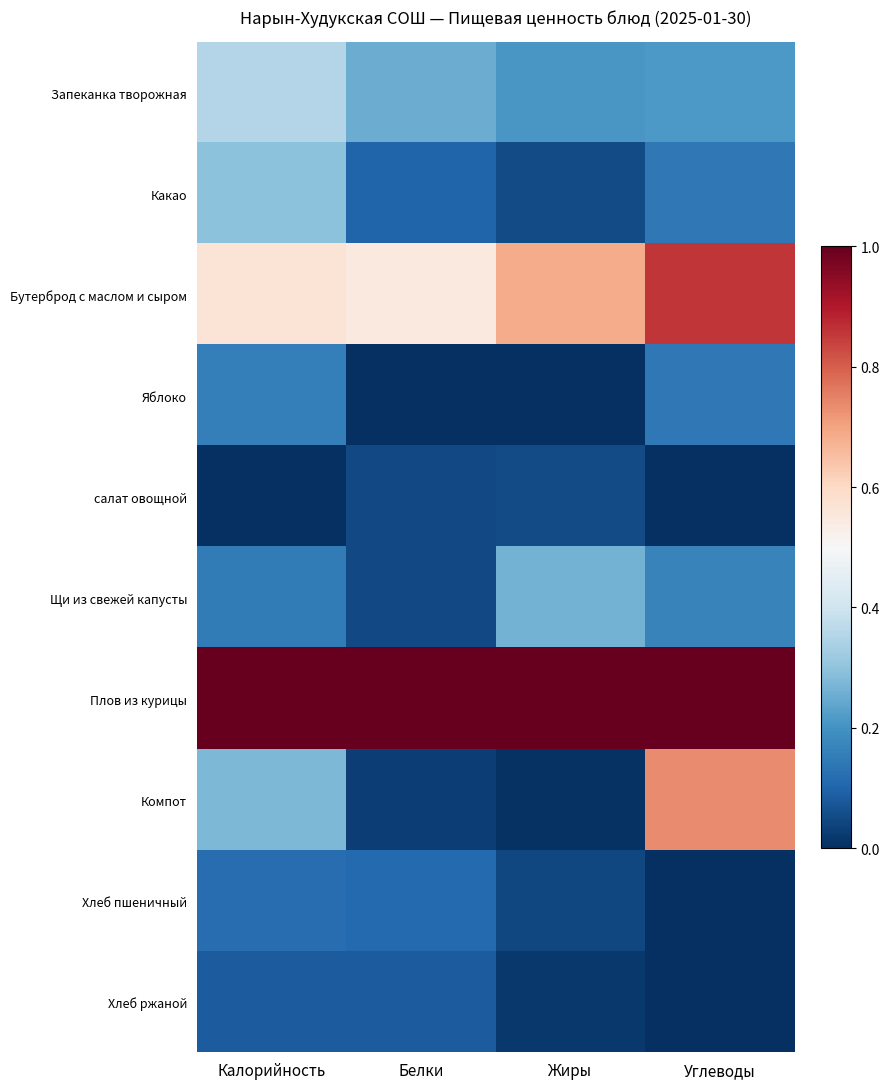

What is the spread (max minus min) of values at Белки?

1.0